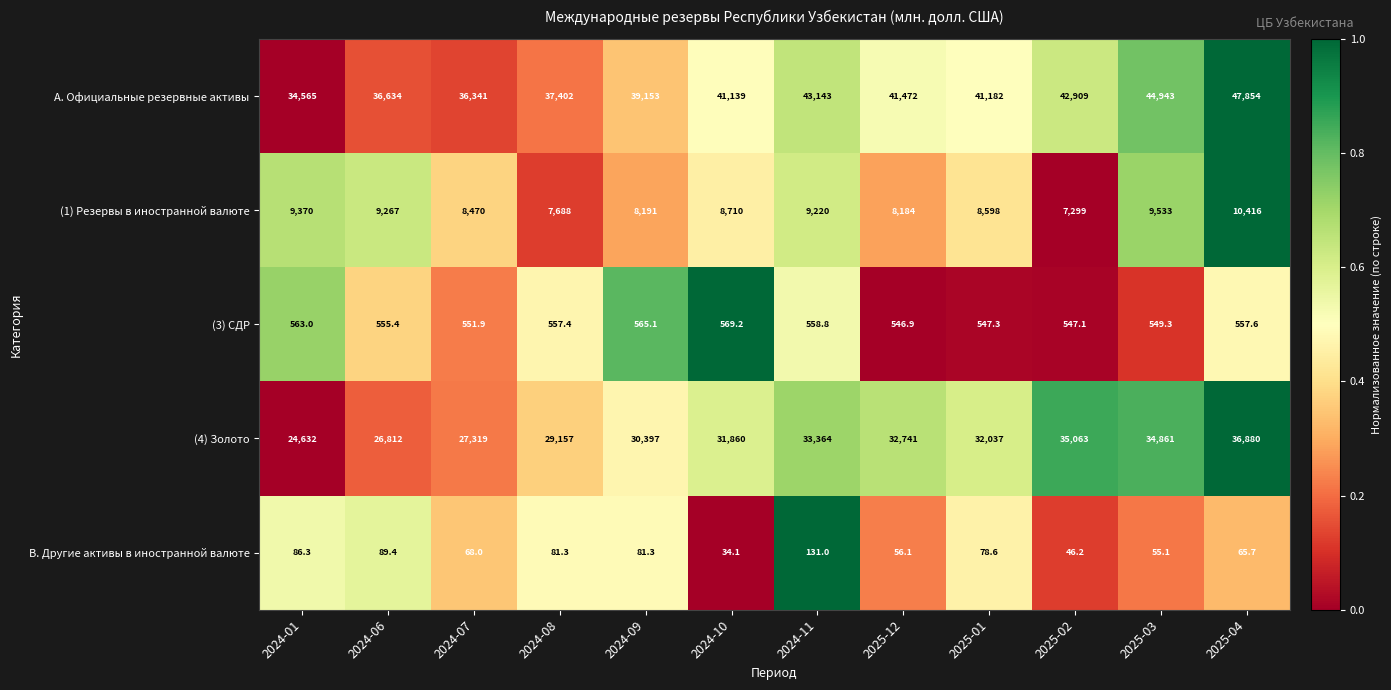

What is the difference between the maximum and minimum values in the (4) Золото series?

12248.0